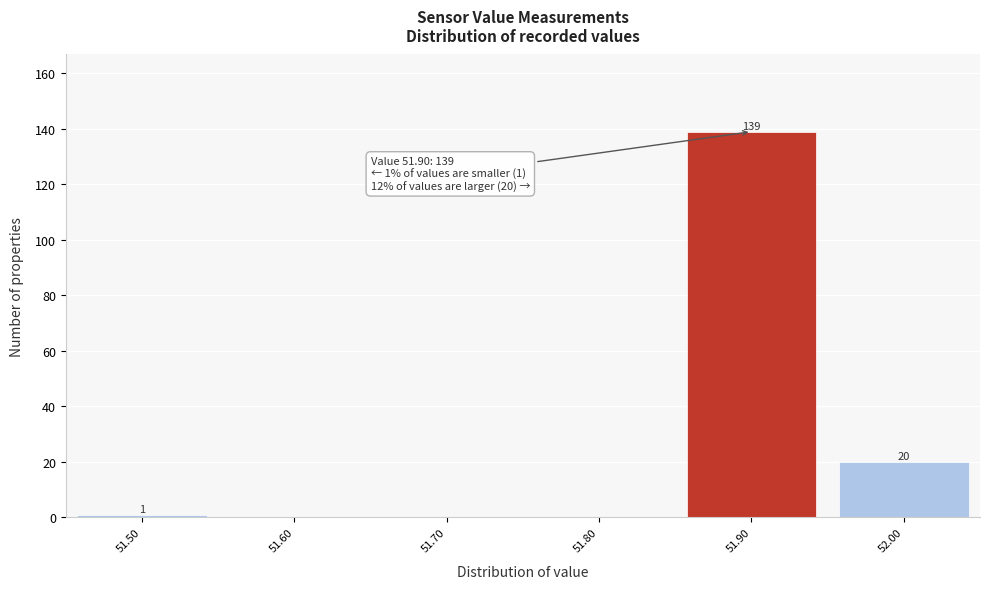

Which range on the x-axis has the tallest bar?

51.85 to 51.95